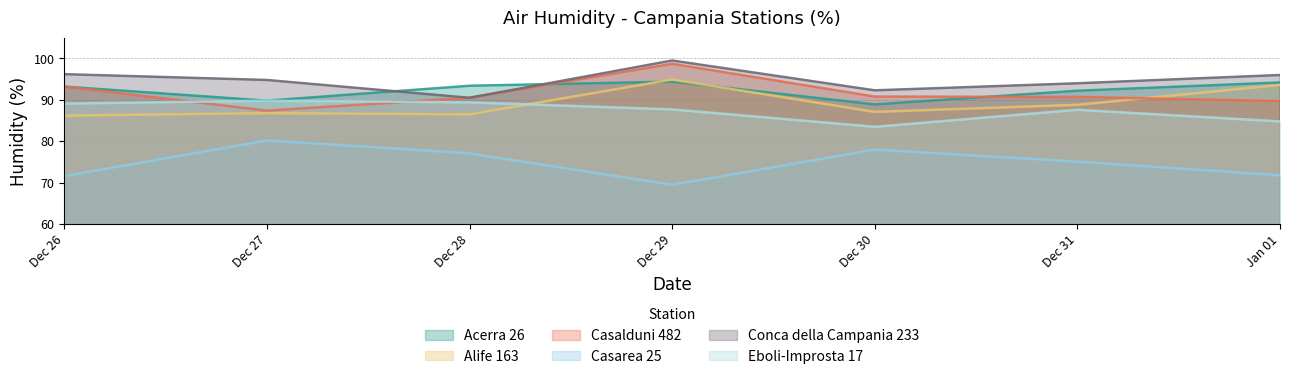

At how many categories does at least one series exceed 73?

7